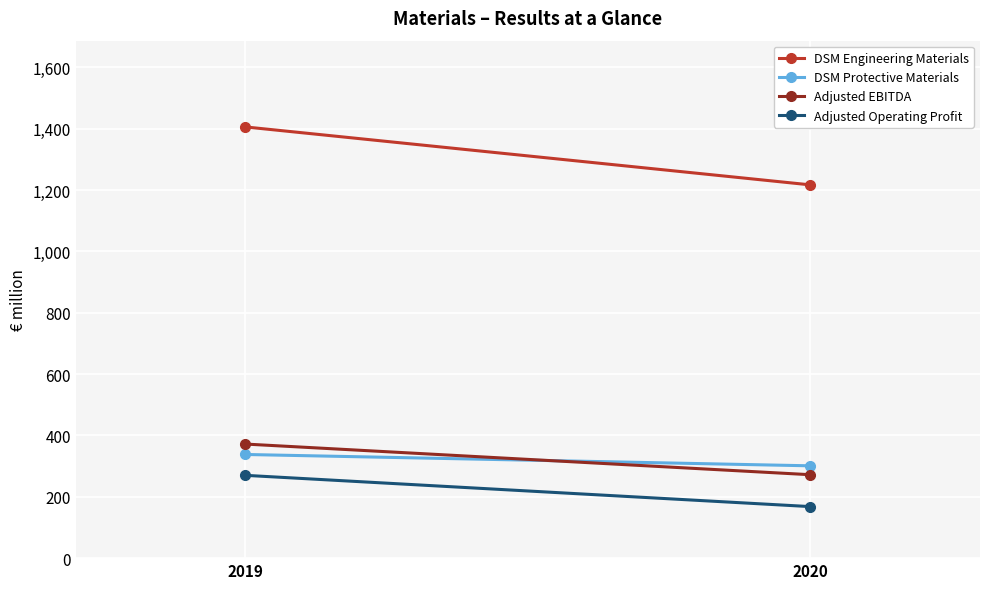

What is the average value of the Adjusted Operating Profit series?

219